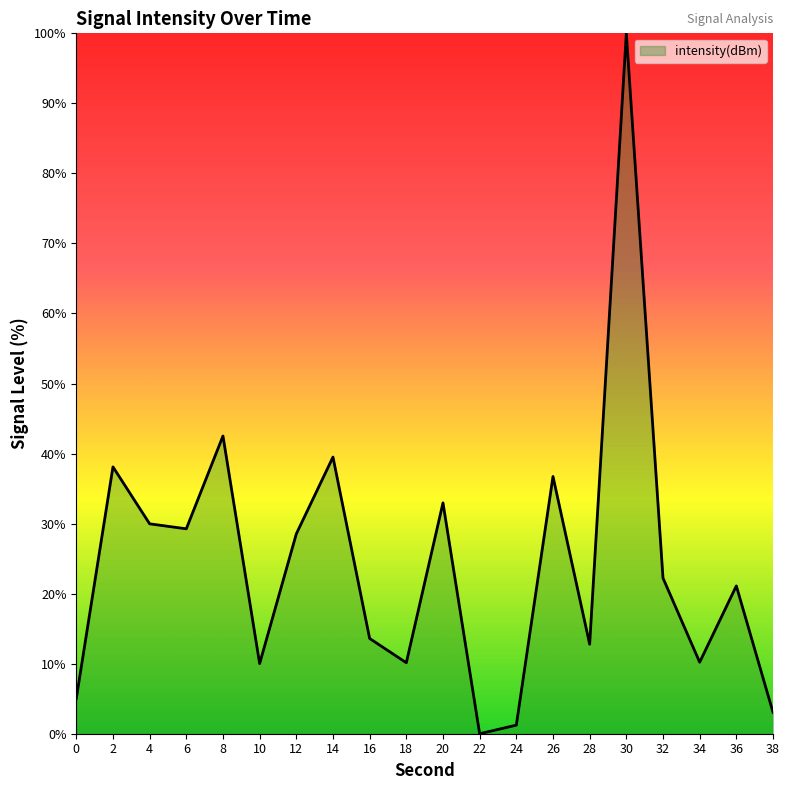

At which label is the value closest to 50?

8